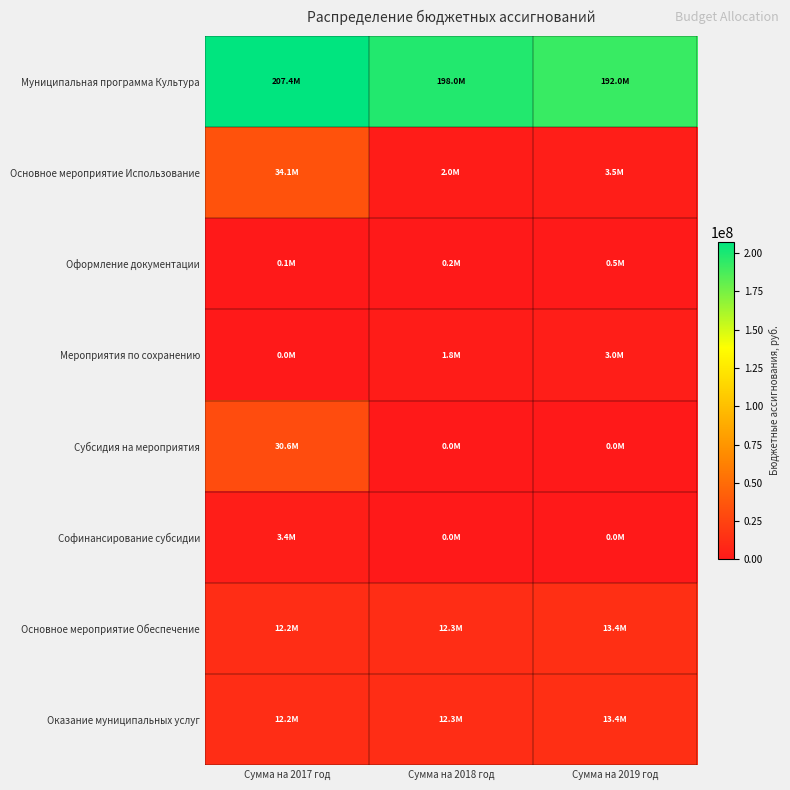

At which category is the sum across all series the highest?

Сумма на 2017 год